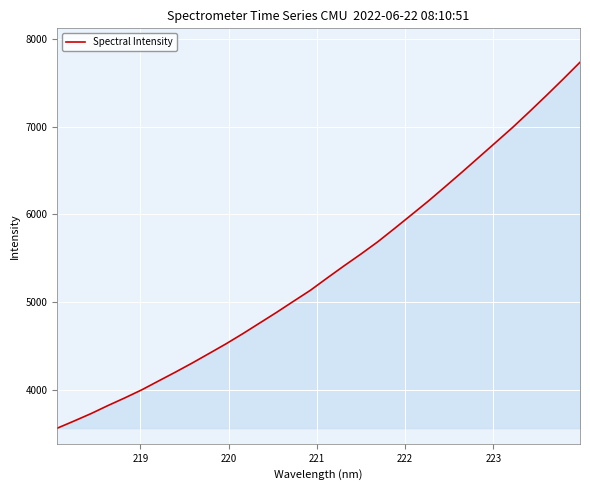

What is the difference between the maximum and minimum values?

4169.6